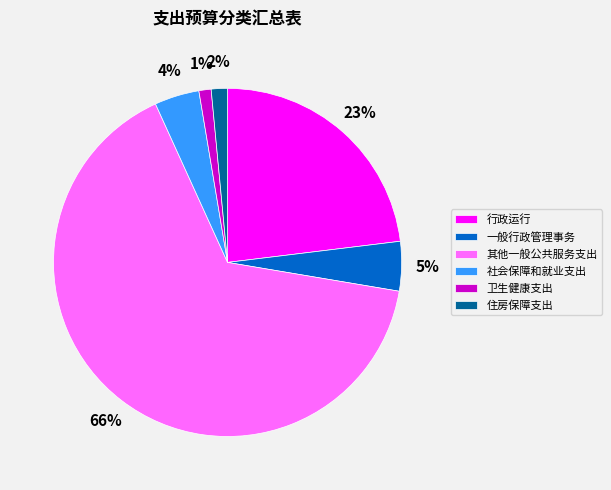

To the nearest percent, what is the average slice percentage?

17%